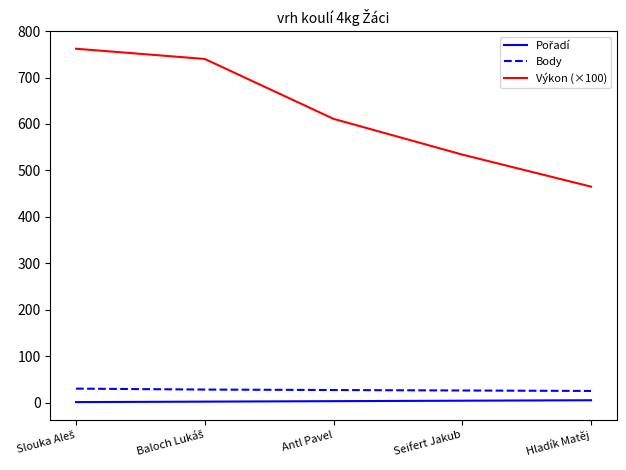

Which series has the largest total across all categories?

Výkon (×100)